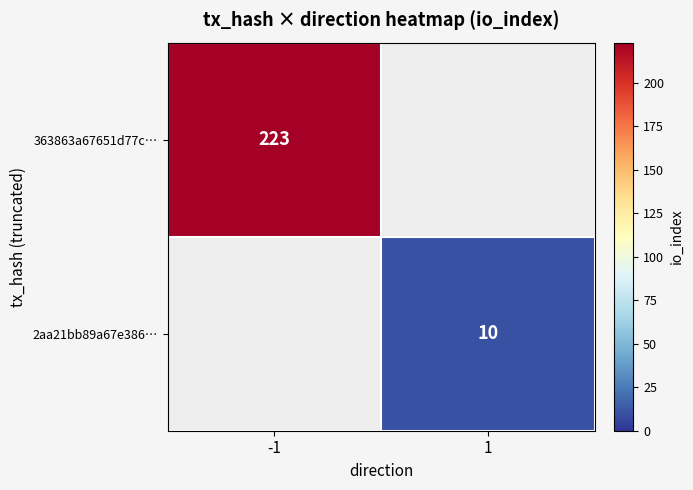

True or false: 363863a67651d77c… has a value of 223 at -1.

True